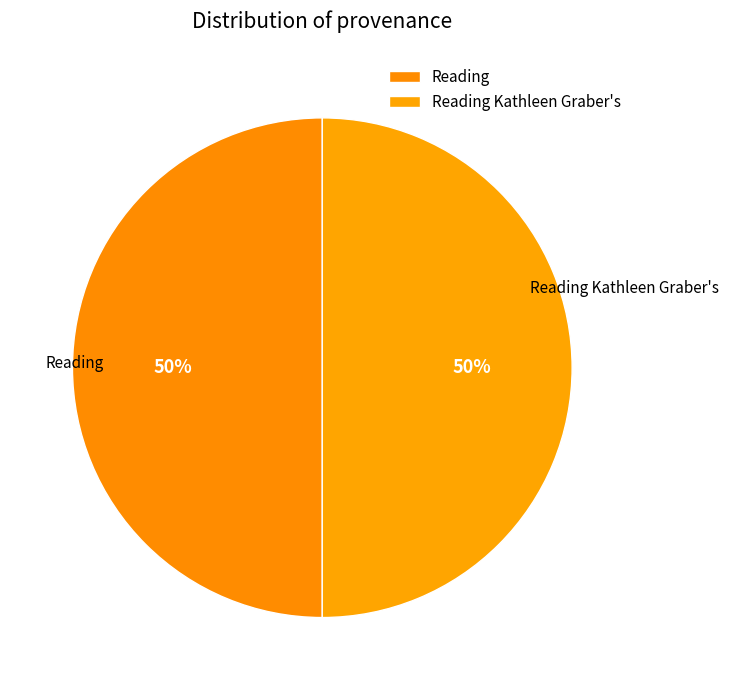

True or false: Reading accounts for 61% of the total.

False